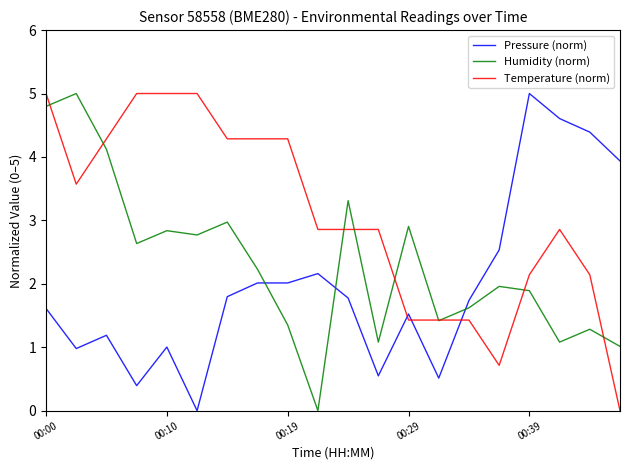

What are all the series names shown in the legend?

Pressure (norm), Humidity (norm), Temperature (norm)